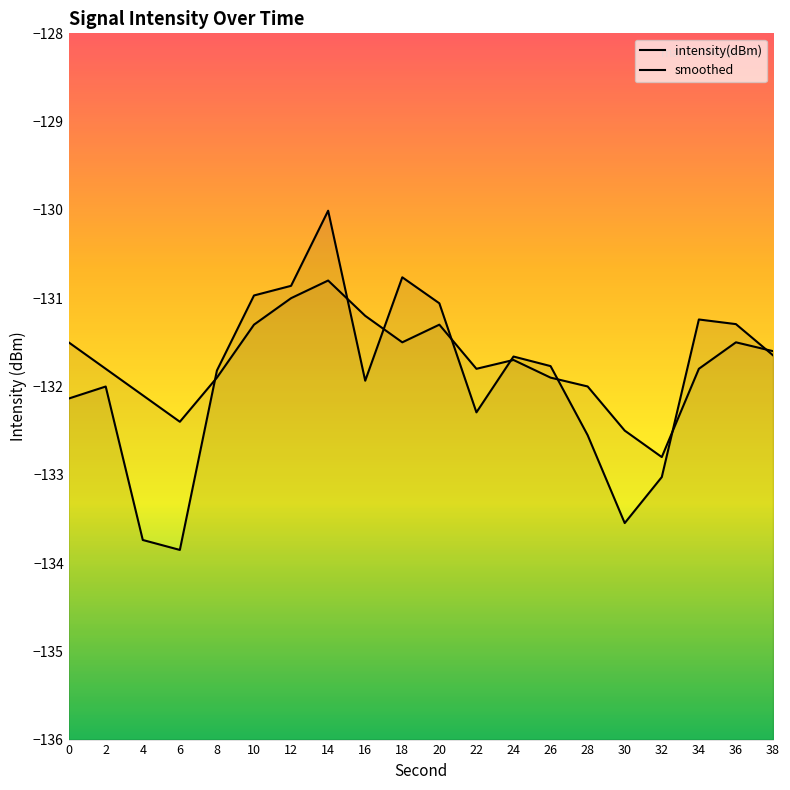

Which series has the widest spread of values?

intensity(dBm)